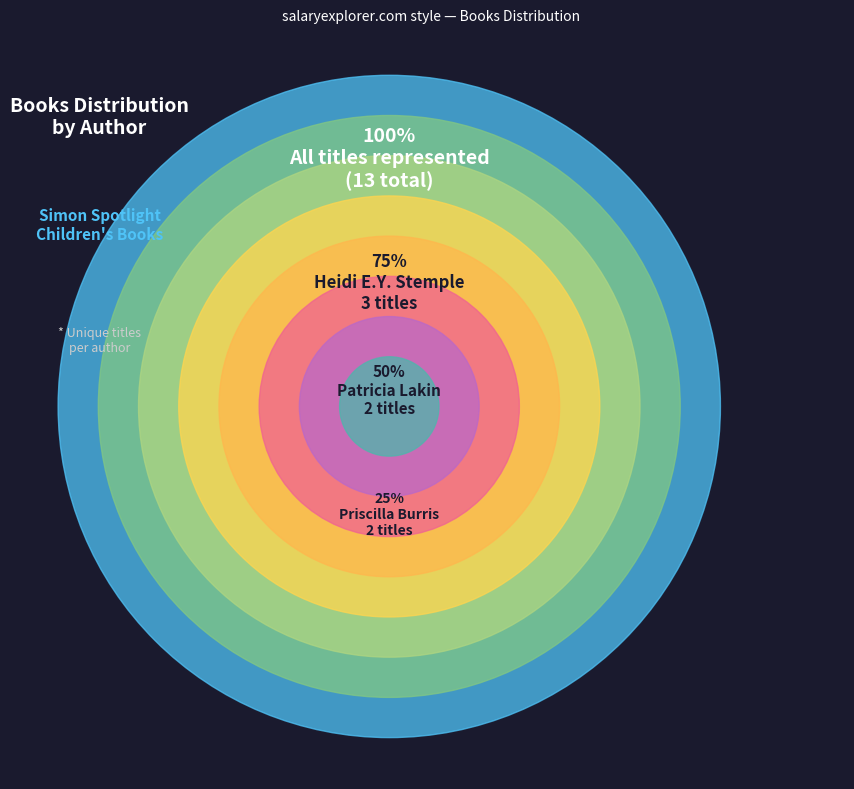

To the nearest percent, what portion does Lola M. Schaefer represent?

7%